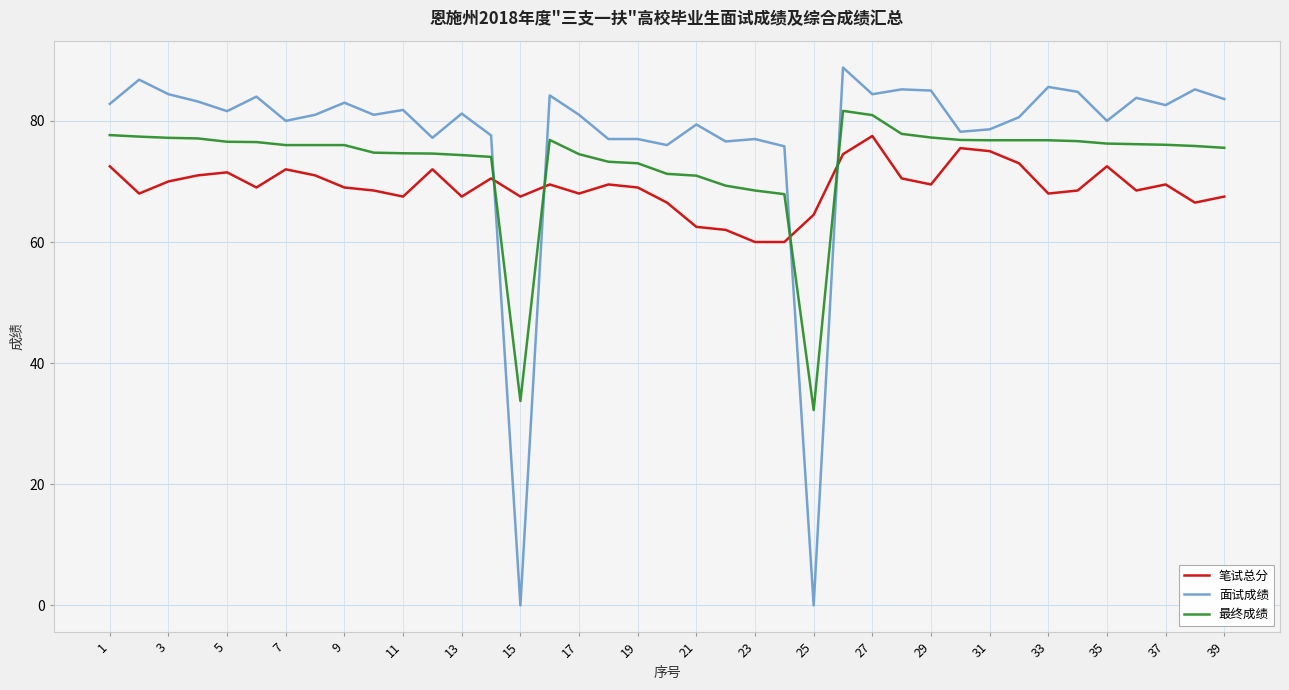

After their last crossing, which series has the higher values: 笔试总分 or 最终成绩?

最终成绩